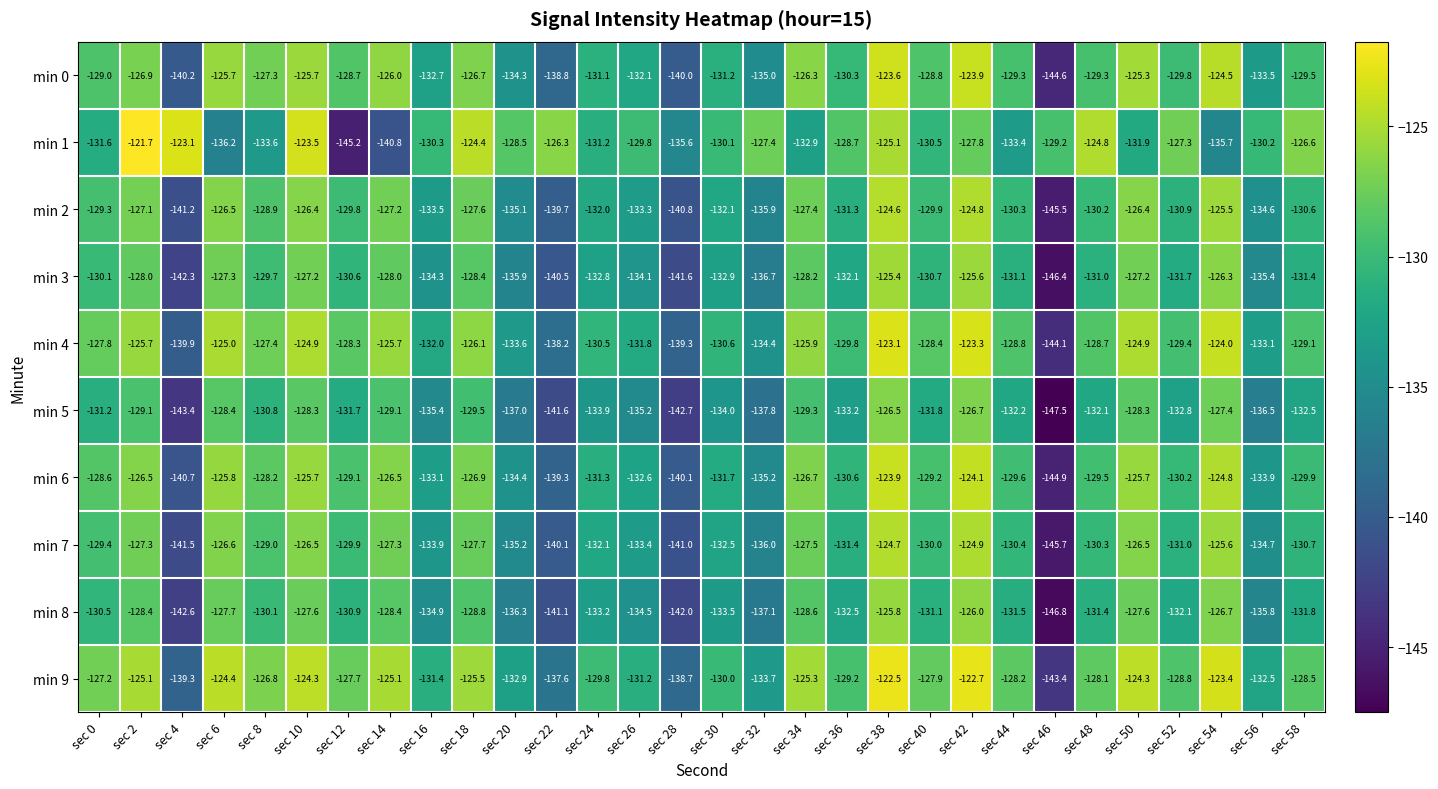

Where is min 2 nearest to the value -135?

sec 20